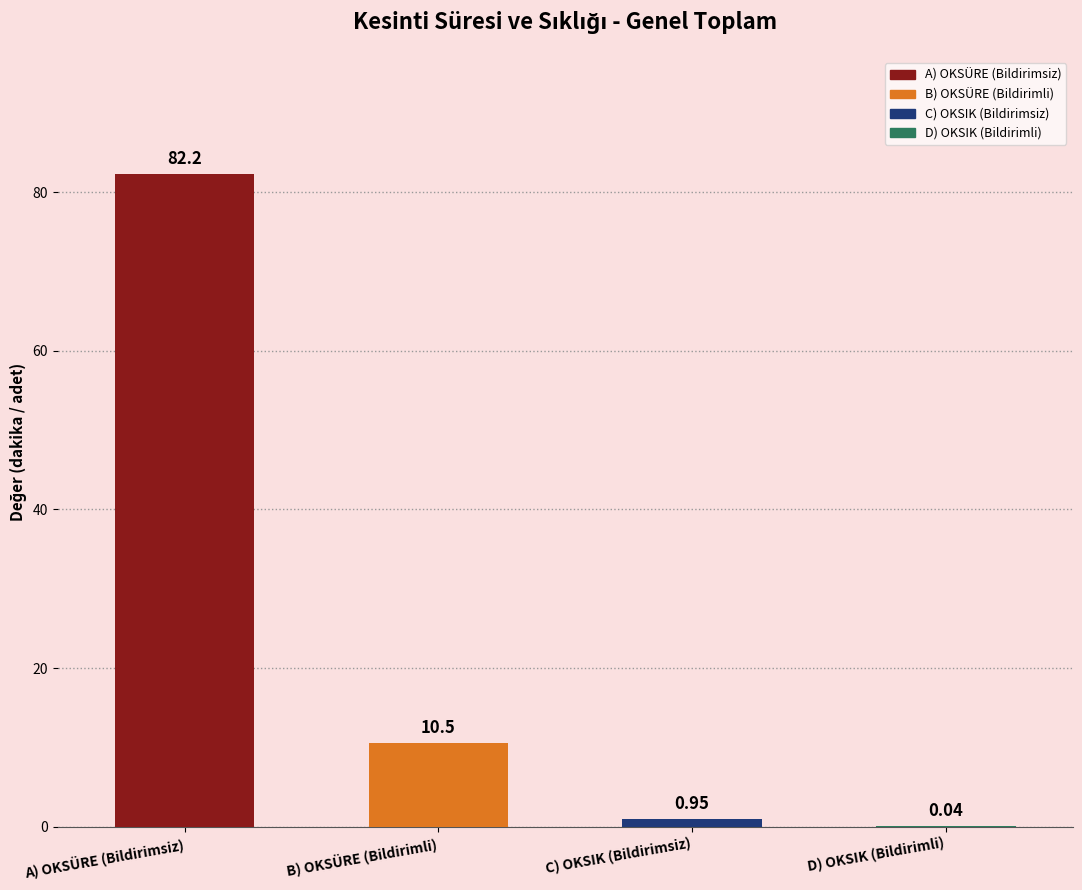

At which category does the chart reach its minimum across all series?

D) OKSIK (Bildirimli)